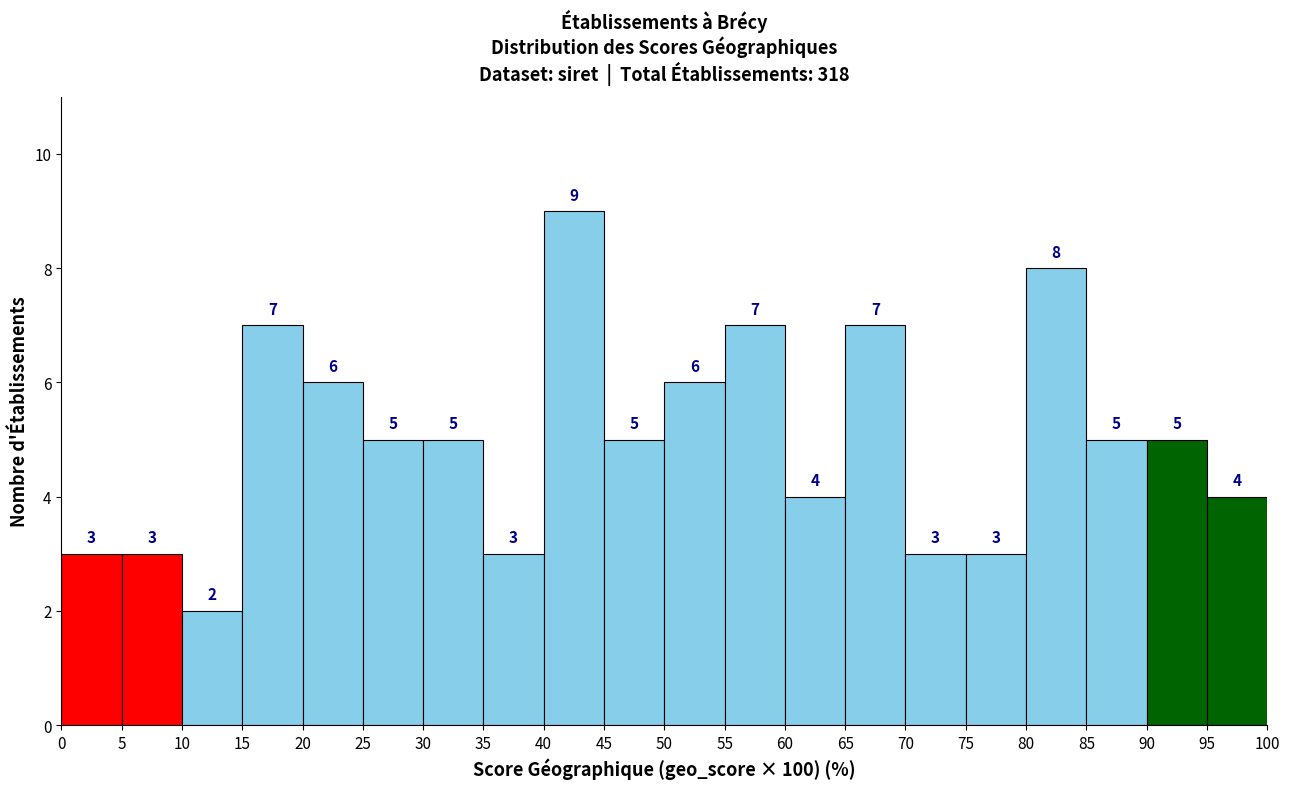

Over which range of the x-axis is the bar tallest?

40 to 45